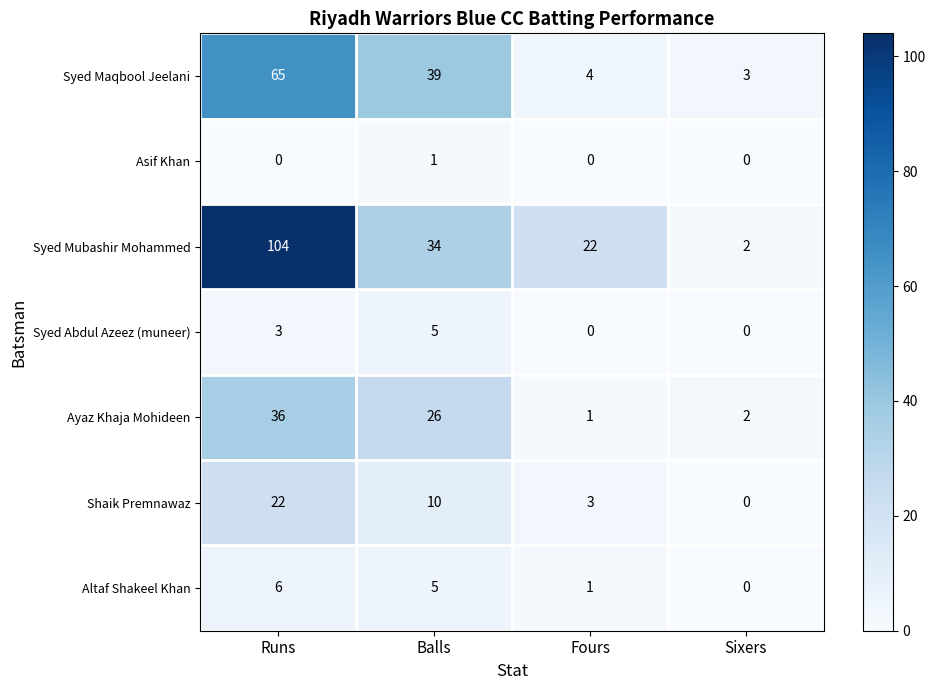

Reading left to right, extract all data points from this chart.

Syed Maqbool Jeelani: 65	39	4	3
Asif Khan: 0	1	0	0
Syed Mubashir Mohammed: 104	34	22	2
Syed Abdul Azeez (muneer): 3	5	0	0
Ayaz Khaja Mohideen: 36	26	1	2
Shaik Premnawaz: 22	10	3	0
Altaf Shakeel Khan: 6	5	1	0